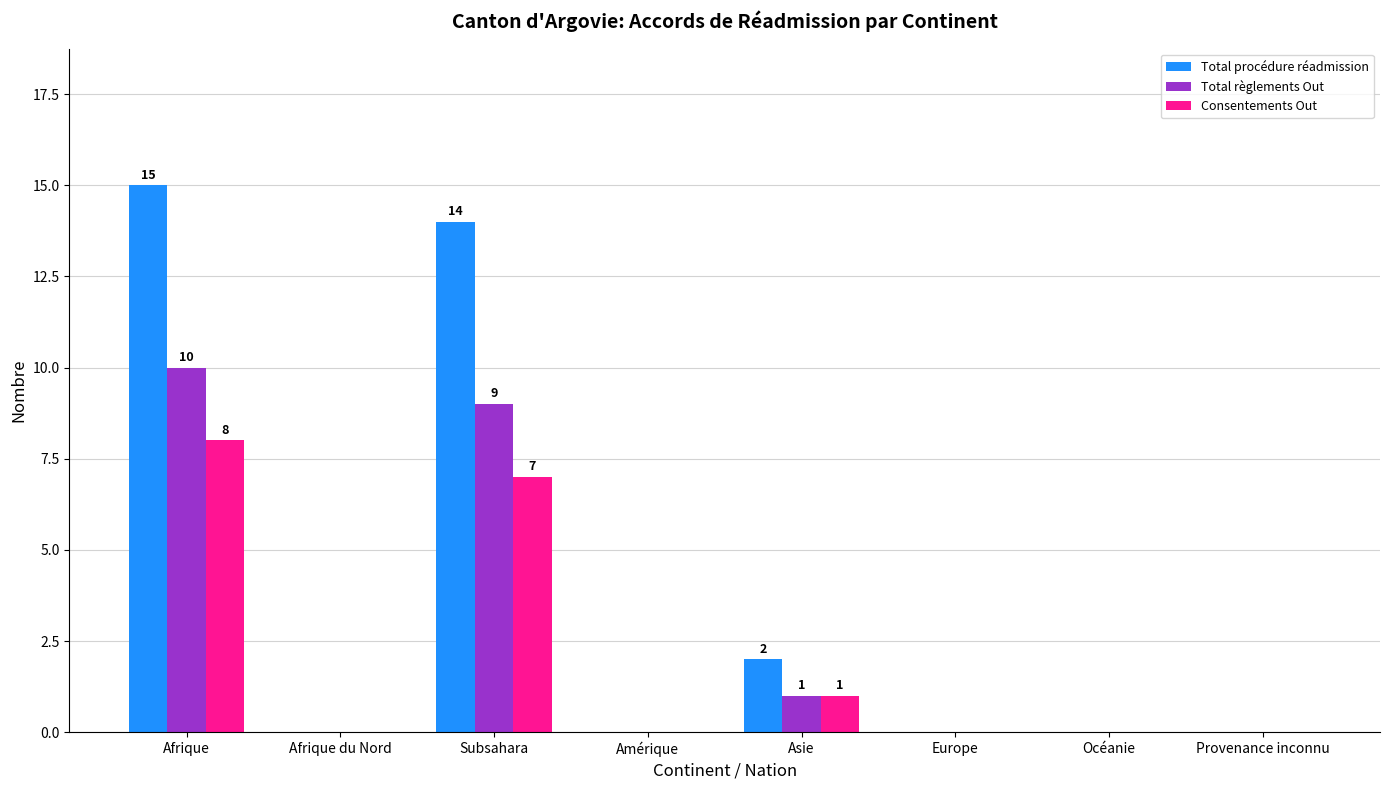

What is the sum of the Consentements Out values at Subsahara and Europe?

7